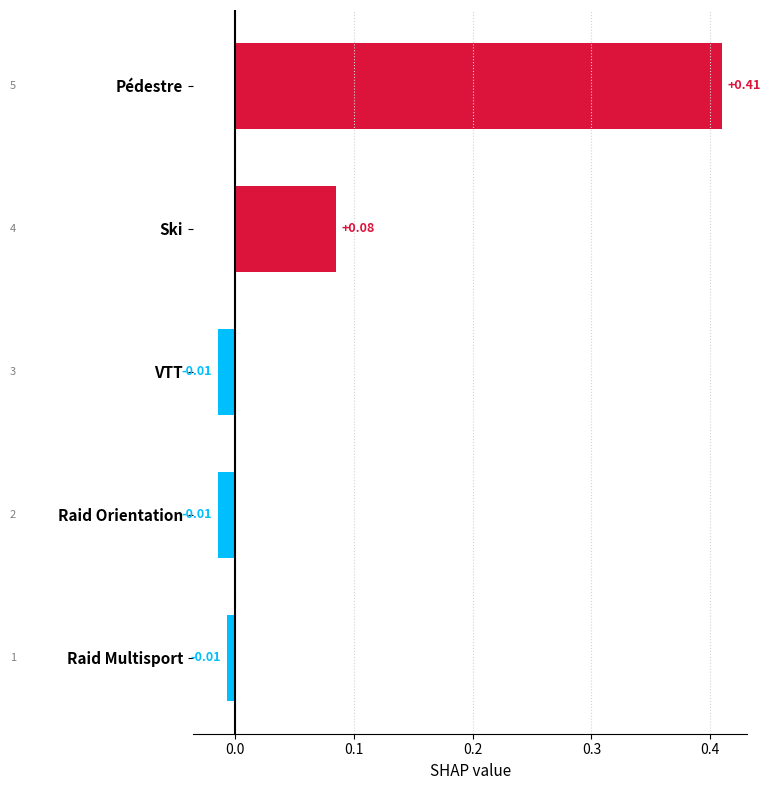

Between Raid Multisport and Pédestre, which is larger?

Pédestre